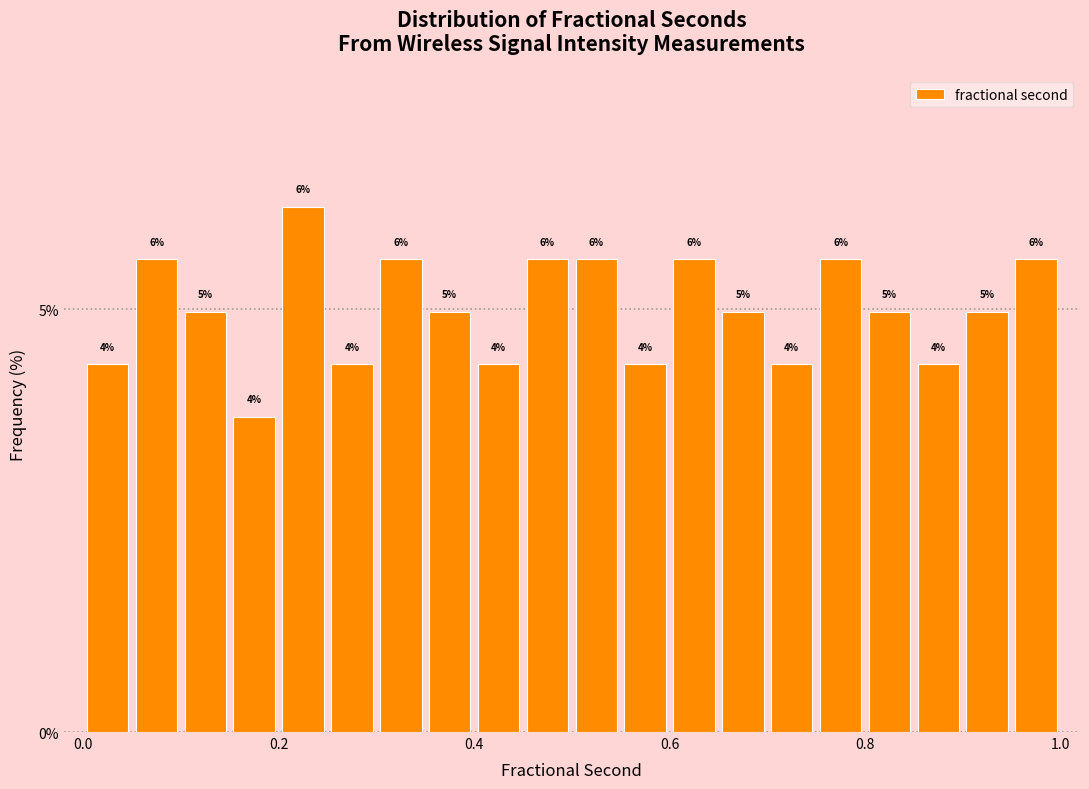

Read against the x-axis, roughly where is the centre of the tallest bar?

0.22